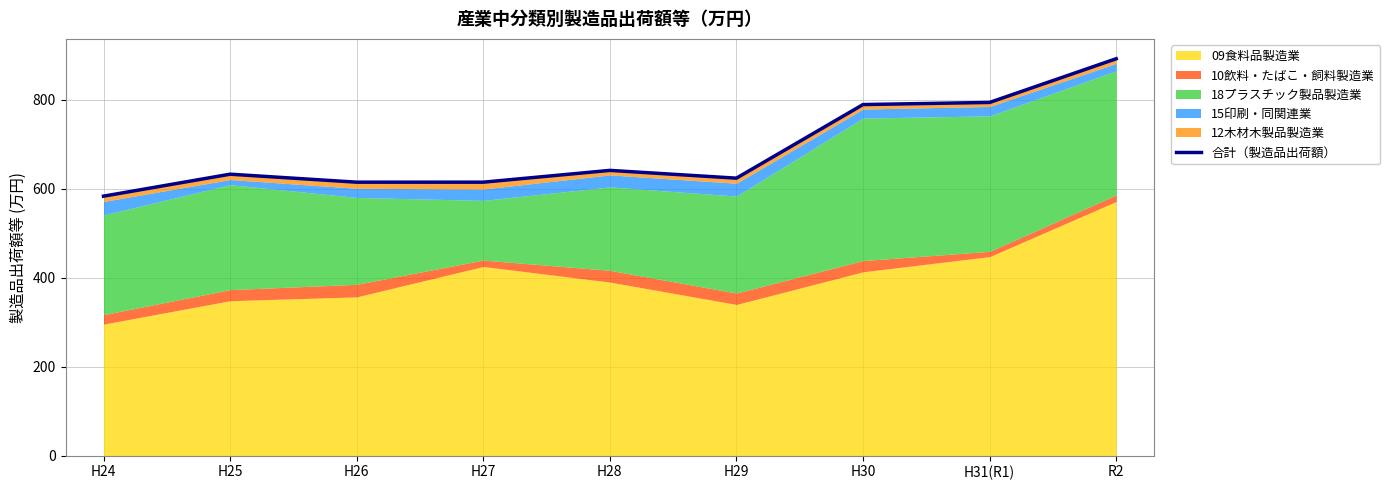

List the labels in order of value, largest first.

R2, H31(R1), H30, H28, H25, H29, H27, H26, H24